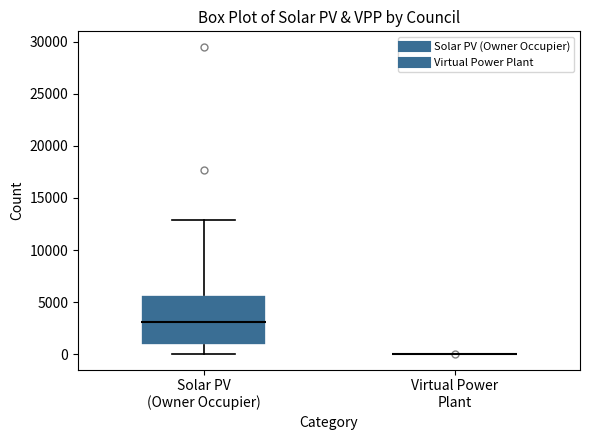

Where does the lower whisker of the box for Solar PV (Owner Occupier) end on the y-axis? The values are not printed on the chart, so give them approximately, as read against the axis.

0